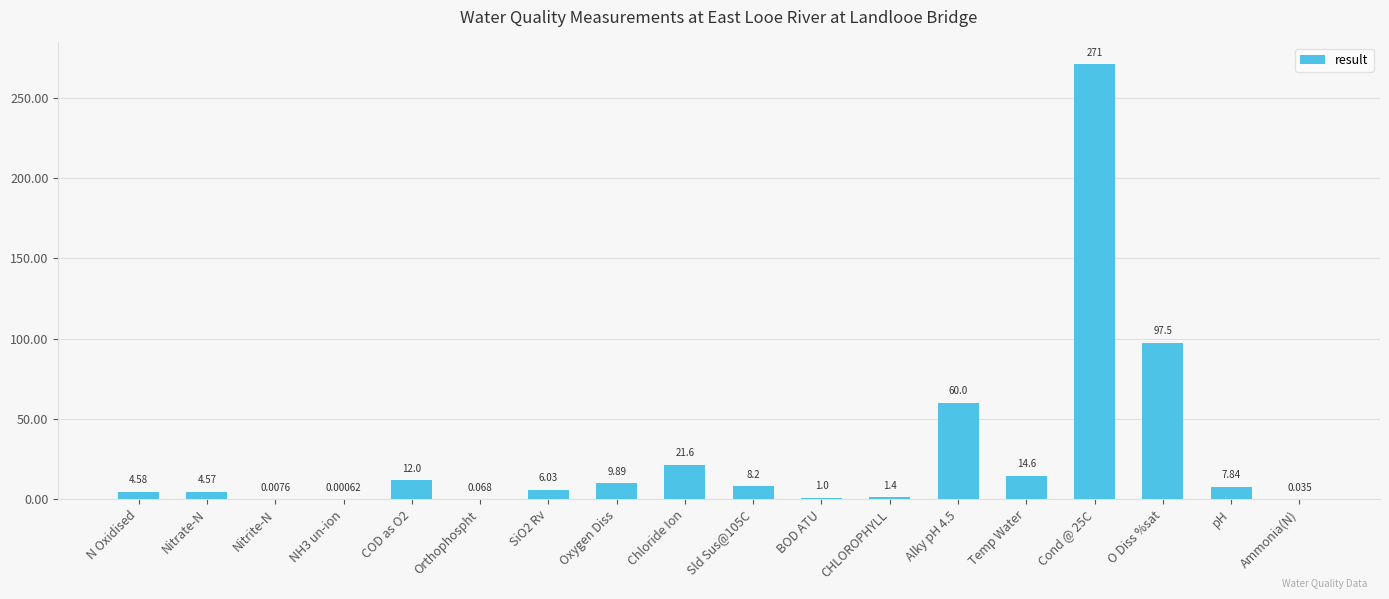

Between N Oxidised and Oxygen Diss, which is larger?

Oxygen Diss